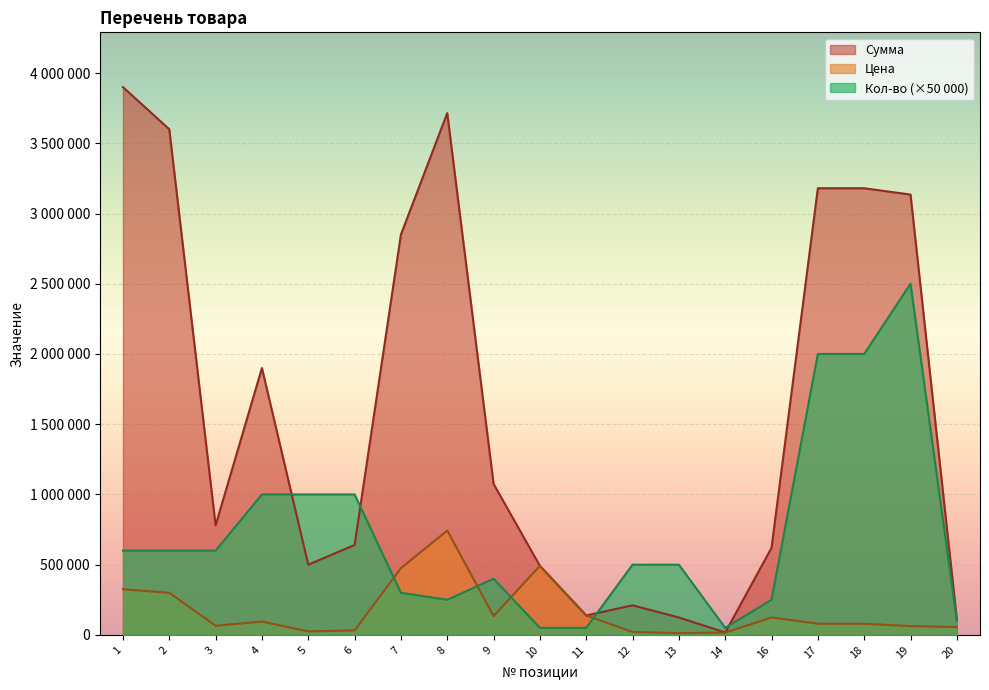

At how many categories does at least one series exceed 2163684?

7